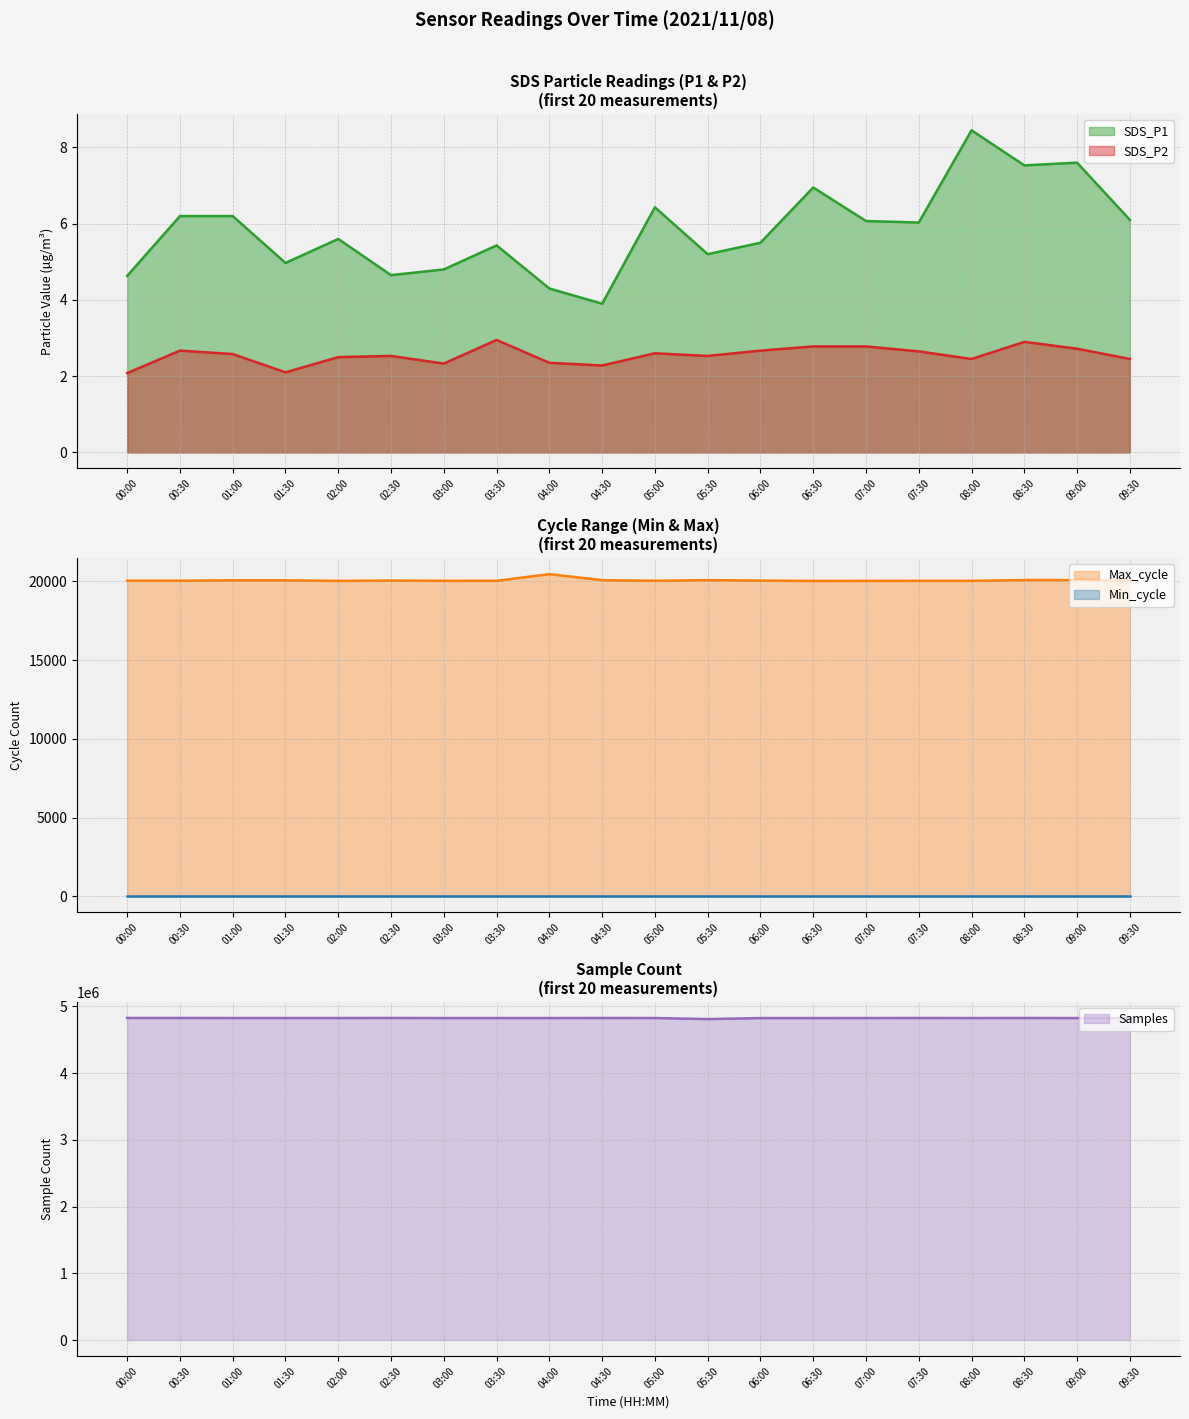

Where is the first local maximum for SDS_P2?

00:30